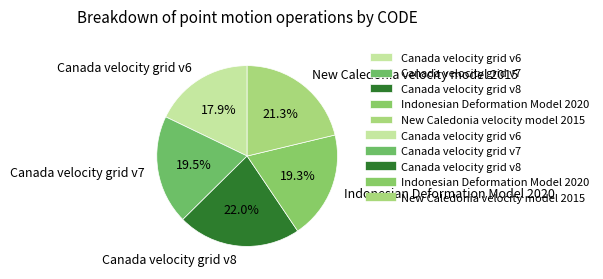

How many segments does this pie chart have?

5